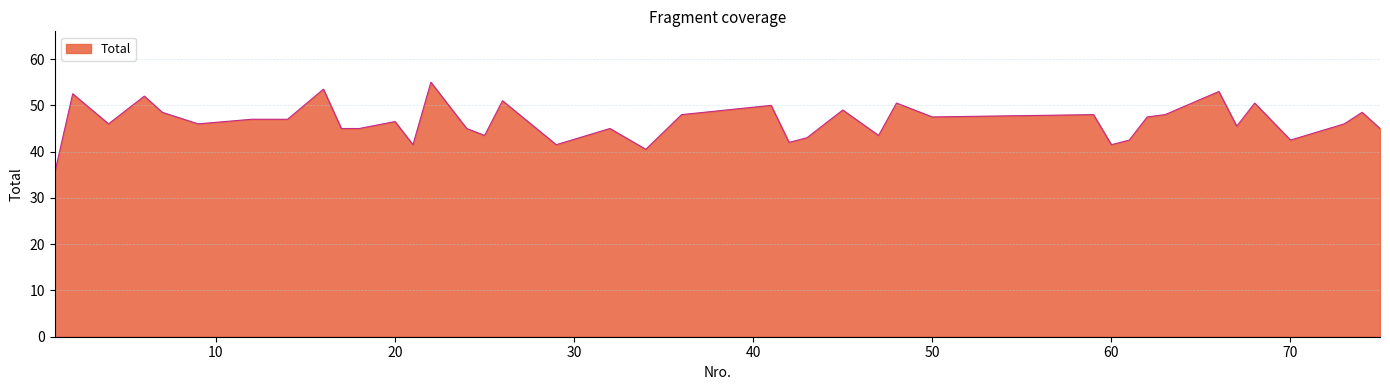

What is the greatest value displayed?

55.0